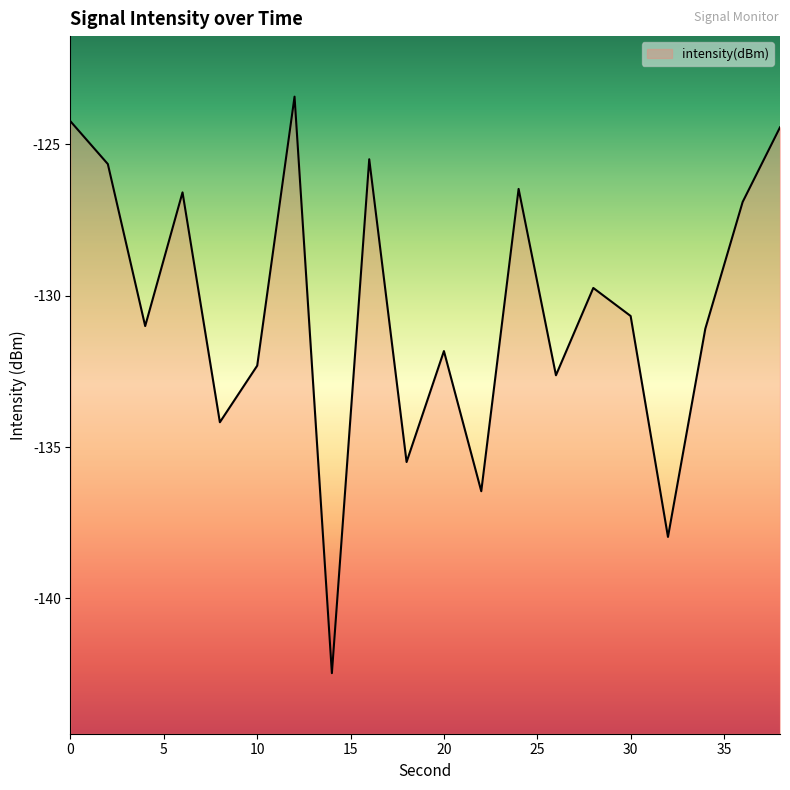

What is the difference between the maximum and minimum values?

19.0